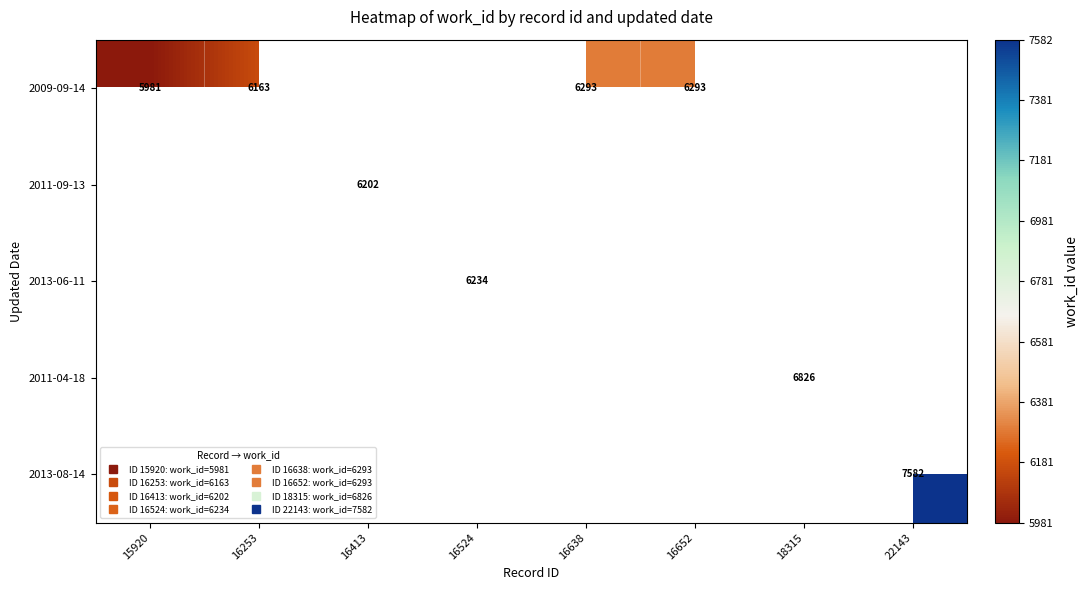

Rank the categories by 2011-09-13 value from lowest to highest.

15920, 16253, 16413, 16524, 16638, 16652, 18315, 22143